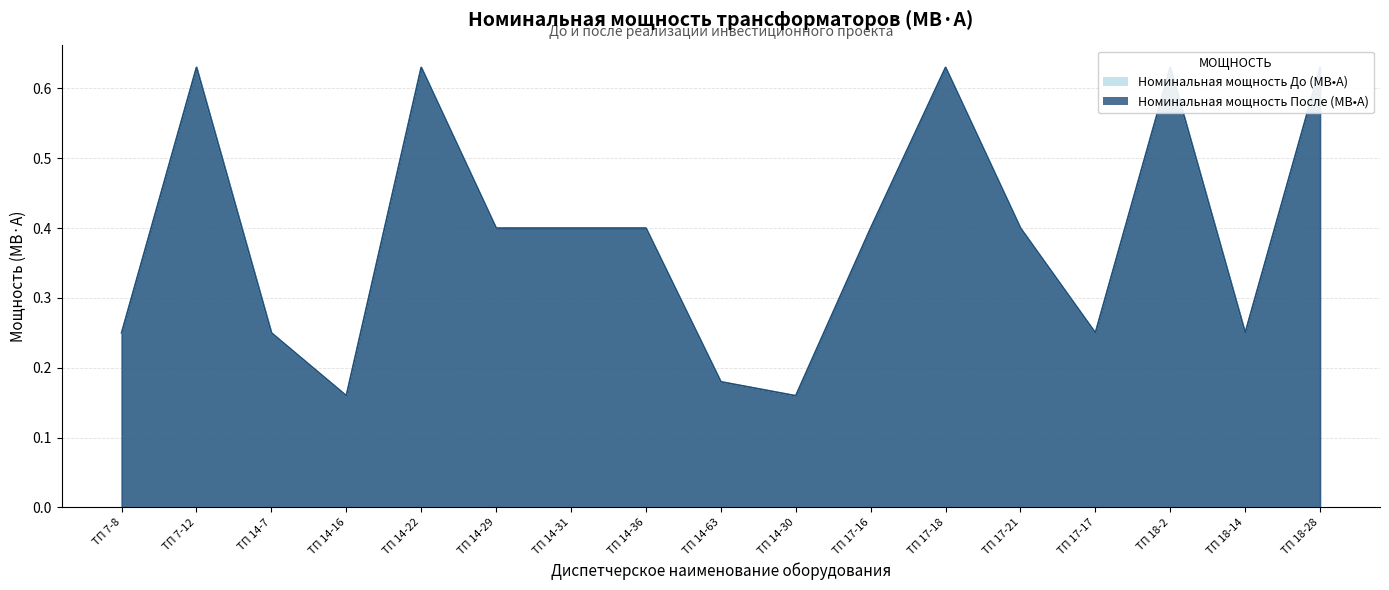

True or false: Номинальная мощность После (МВ•А) and Номинальная мощность До (МВ•А) intersect in this chart.

False